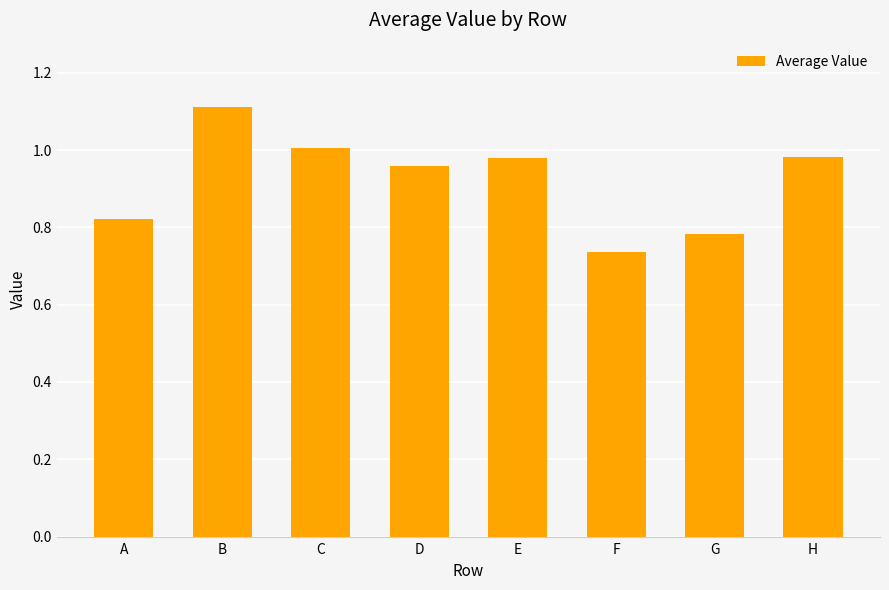

The value at B is 1.9. True or false?

False